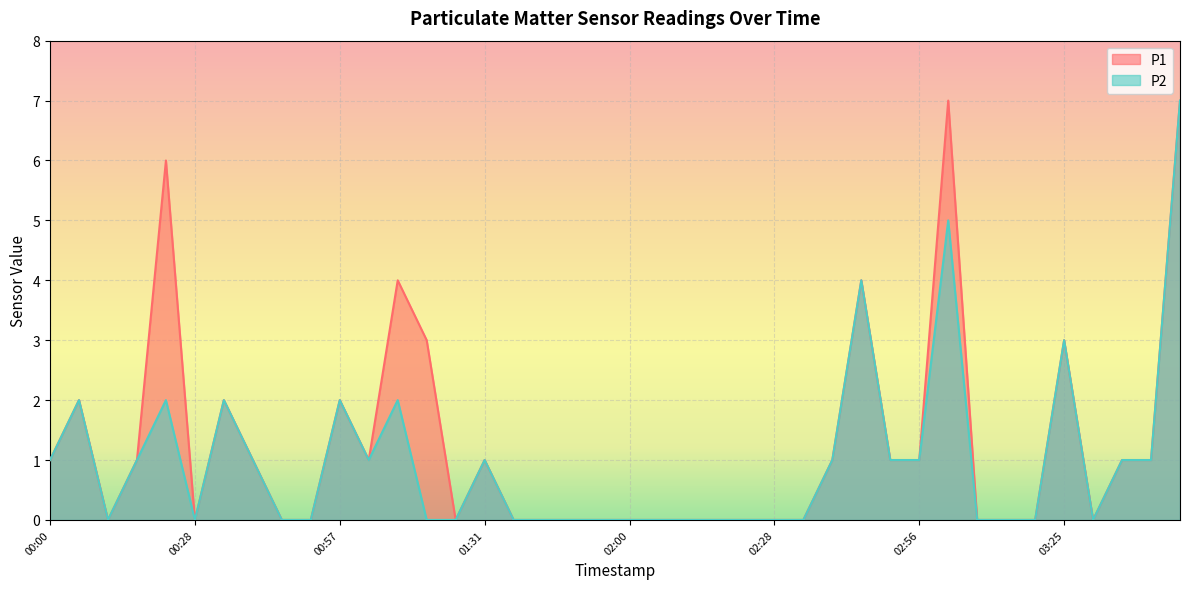

What is the label of the 23rd point from the left?

02:11